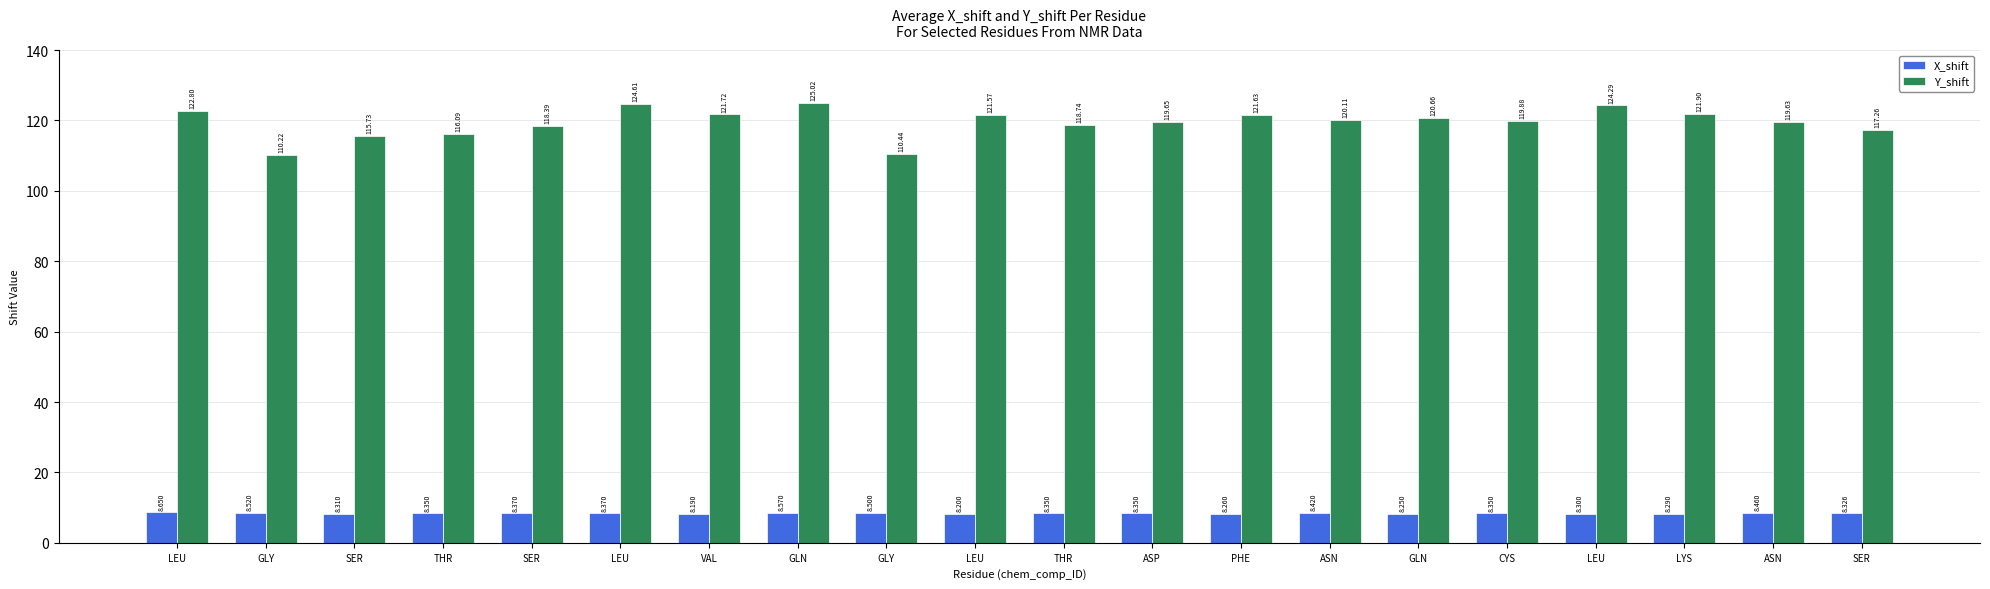

Rank the series by their maximum value, from lowest to highest.

X_shift, Y_shift